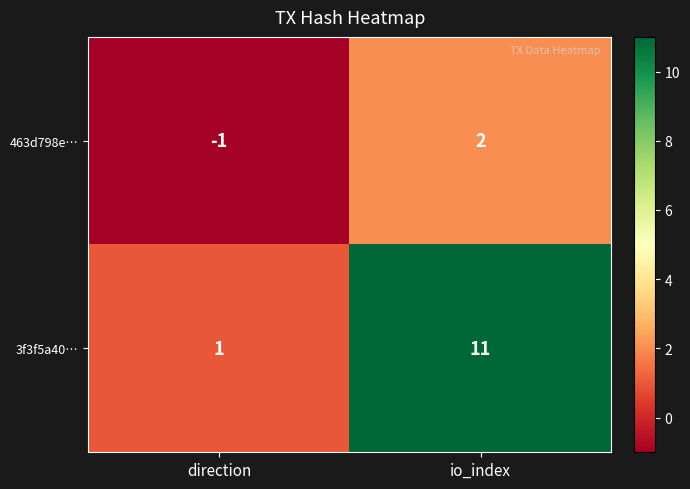

What is the difference between the 463d798e… values at direction and io_index?

3